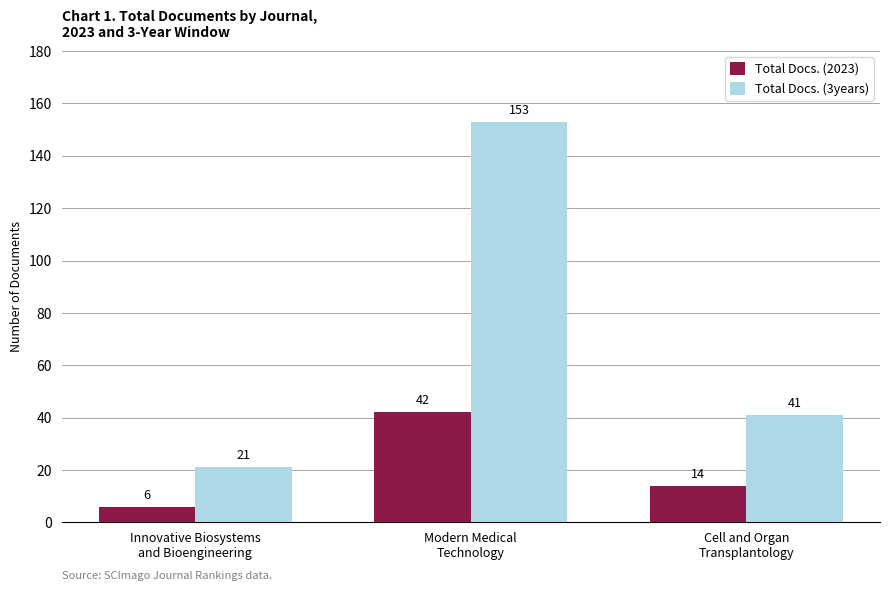

At which category is the sum across all series the highest?

Modern Medical
Technology